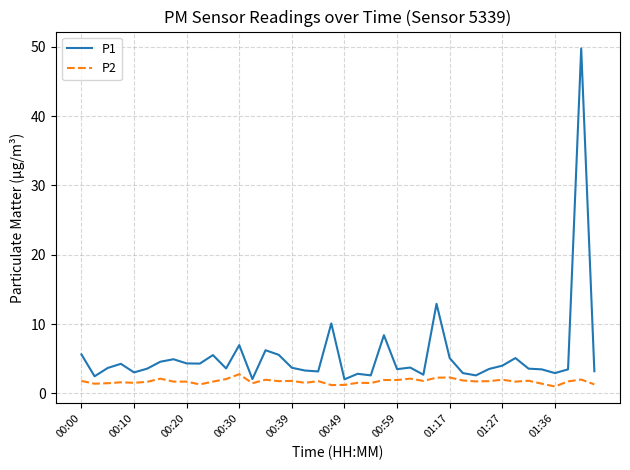

What is the greatest value displayed?

49.8